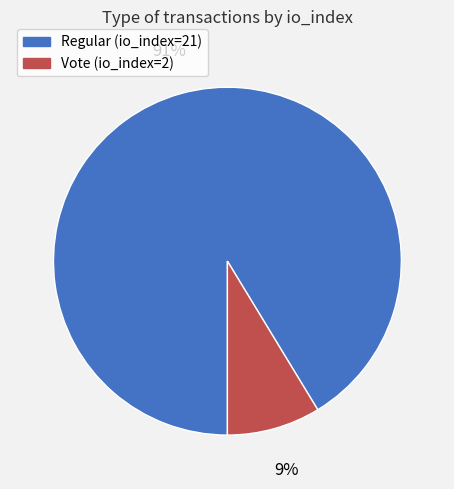

To the nearest percent, what is the combined percentage of Regular (io_index=21) and Vote (io_index=2)?

100%